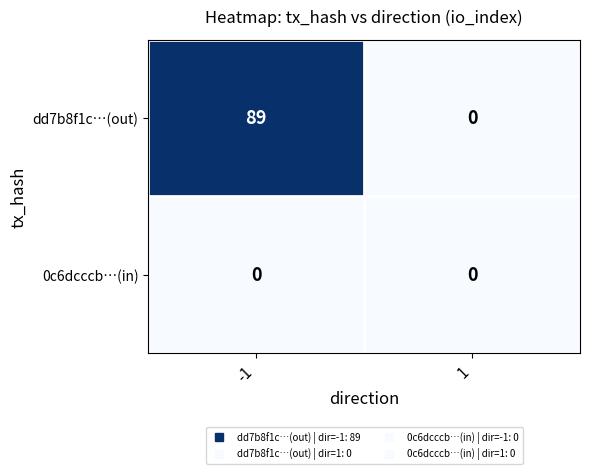

Read the dd7b8f1c…(out) value at -1, to the nearest 5.

90